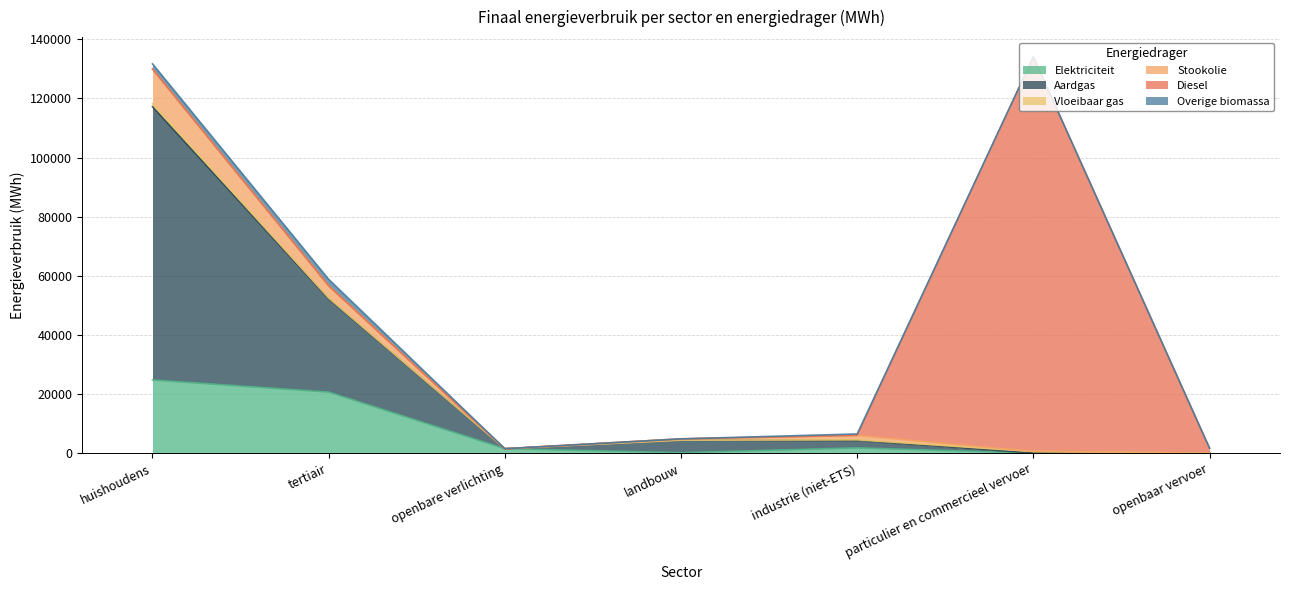

Read the Aardgas value at particulier en commercieel vervoer.

584.8